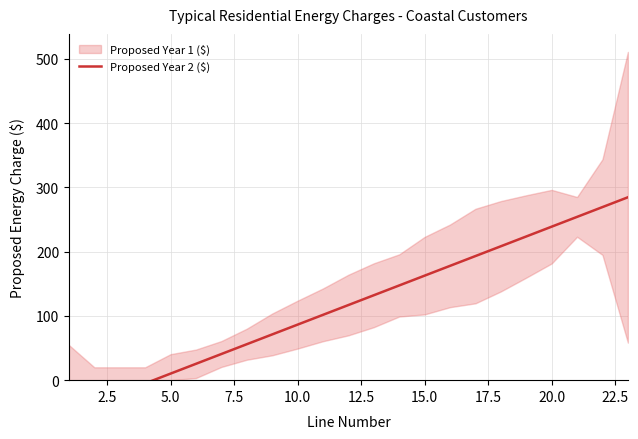

Does the chart have visible grid lines?

Yes